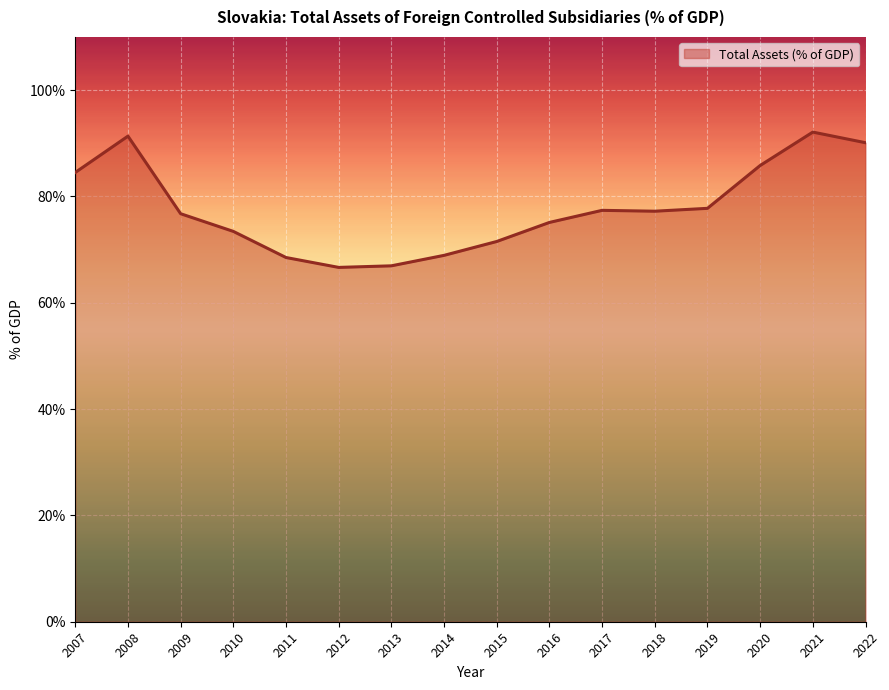

True or false: the data shows 66.7 at 2012.

True